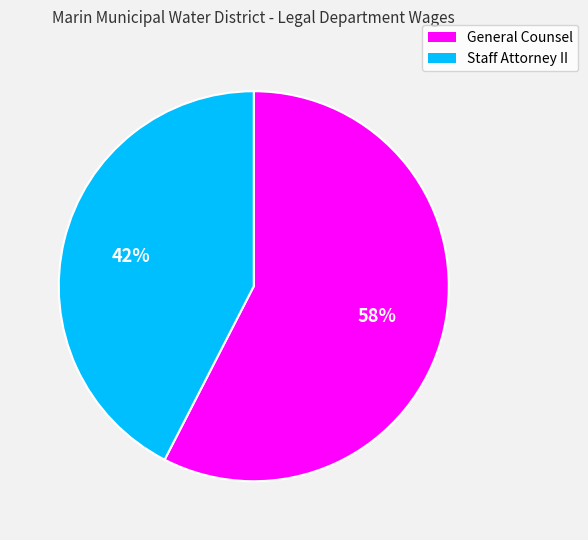

What percentage is the General Counsel slice, to the nearest percent?

58%